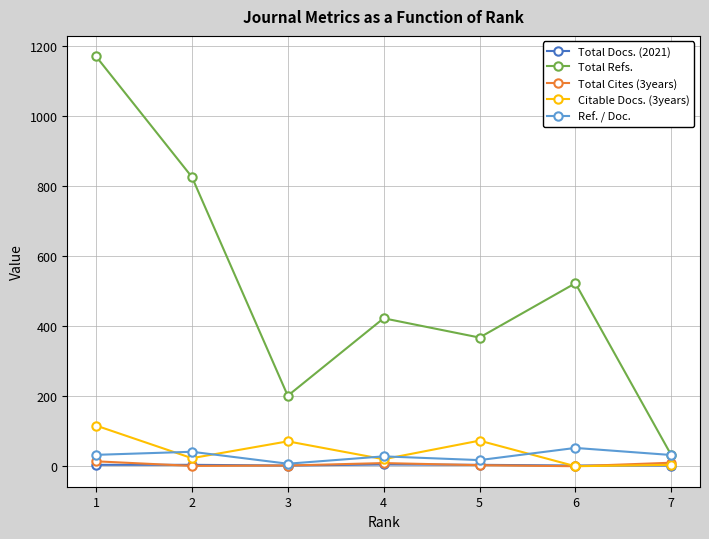

Which series has the largest total across all categories?

Total Refs.